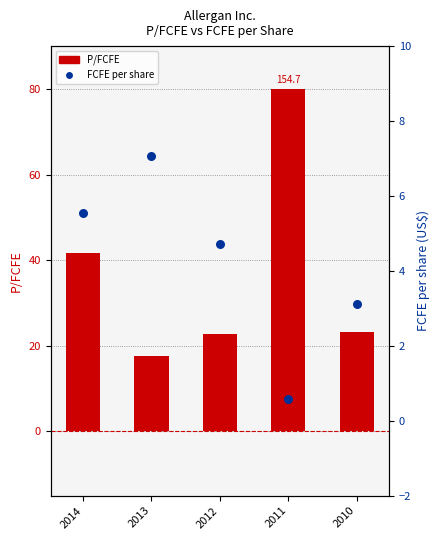

Which series has the largest total across all categories?

P/FCFE